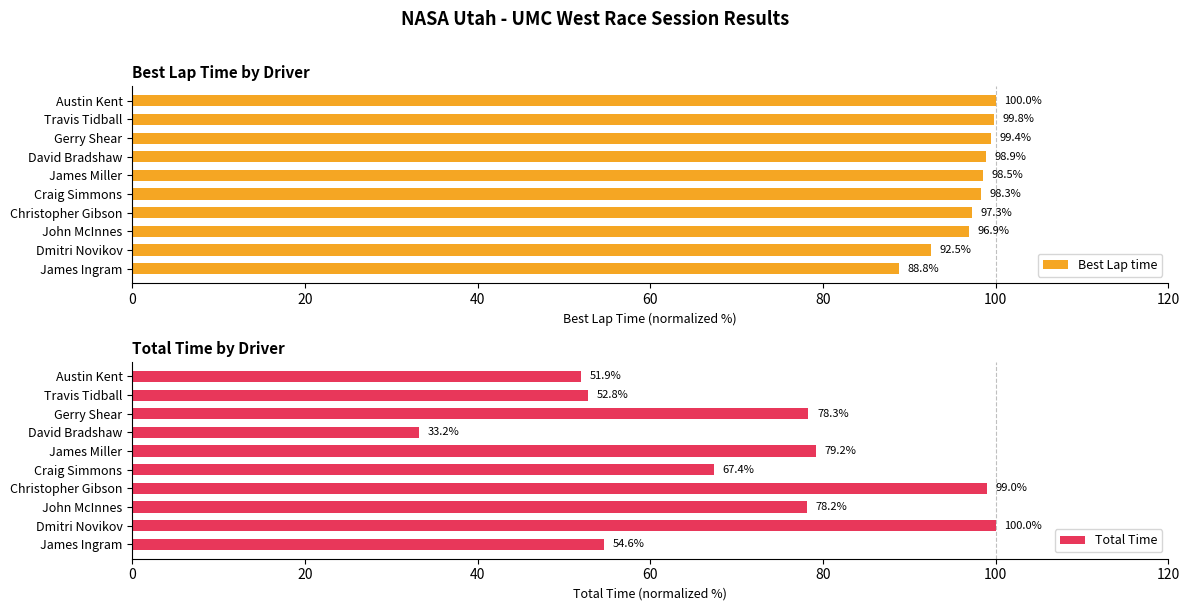

List the labels in order of Best Lap time value, largest first.

Austin Kent, Travis Tidball, Gerry Shear, David Bradshaw, James Miller, Craig Simmons, Christopher Gibson, John McInnes, Dmitri Novikov, James Ingram